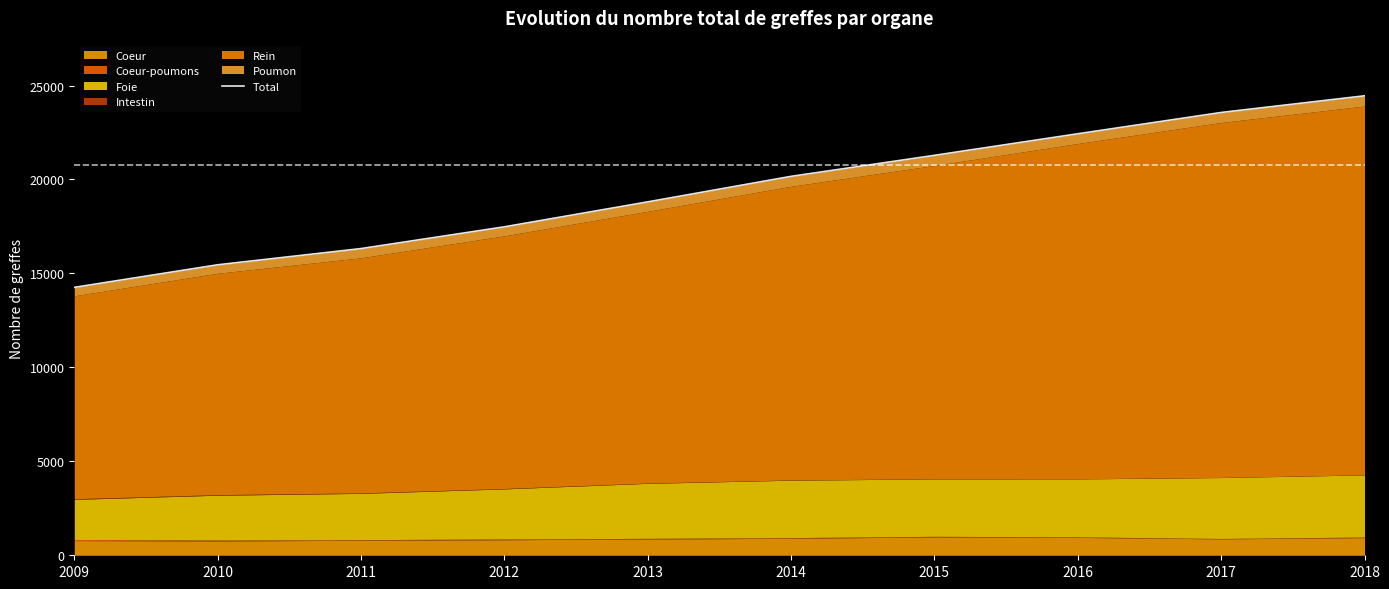

Reading left to right, what are all the values shown in this chart?

2009=14258	2010=15459	2011=16322	2012=17480	2013=18808	2014=20166	2015=21284	2016=22432	2017=23565	2018=24452